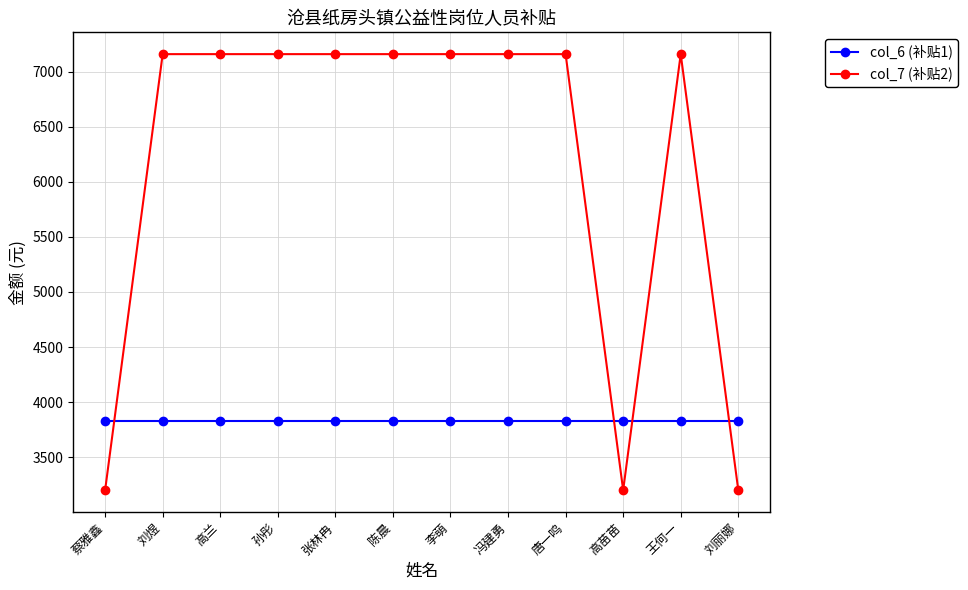

Reading left to right, list all the values displayed in this chart.

col_6 (补贴1): 3827.6	3827.6	3827.6	3827.6	3827.6	3827.6	3827.6	3827.6	3827.6	3827.6	3827.6	3827.6
col_7 (补贴2): 3200.0	7160.0	7160.0	7160.0	7160.0	7160.0	7160.0	7160.0	7160.0	3200.0	7160.0	3200.0